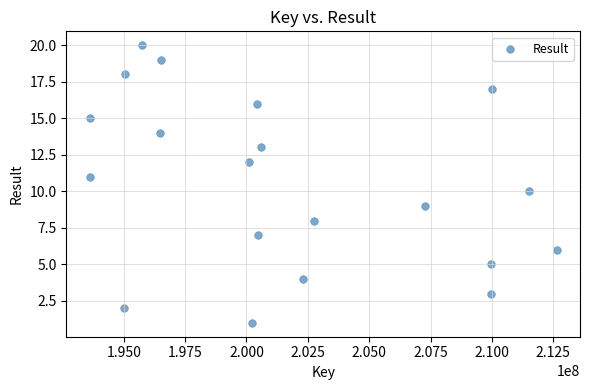

What is the range of X values (max minus min)?

19028973